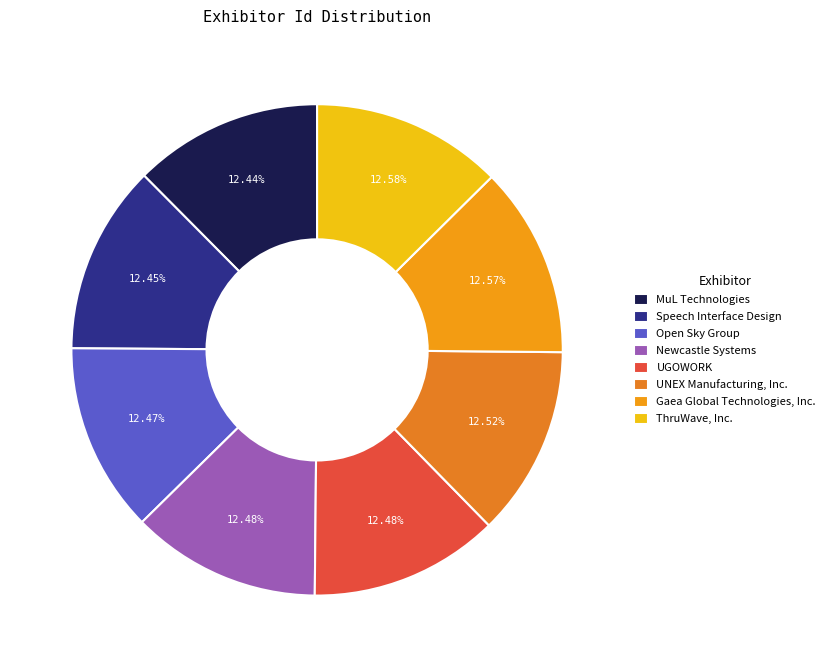

What percentage is the UGOWORK slice, to the nearest percent?

12%